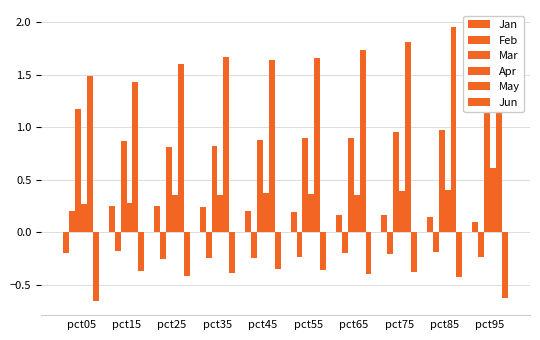

What is the value of the Mar bar at the 4th from the left?

0.8